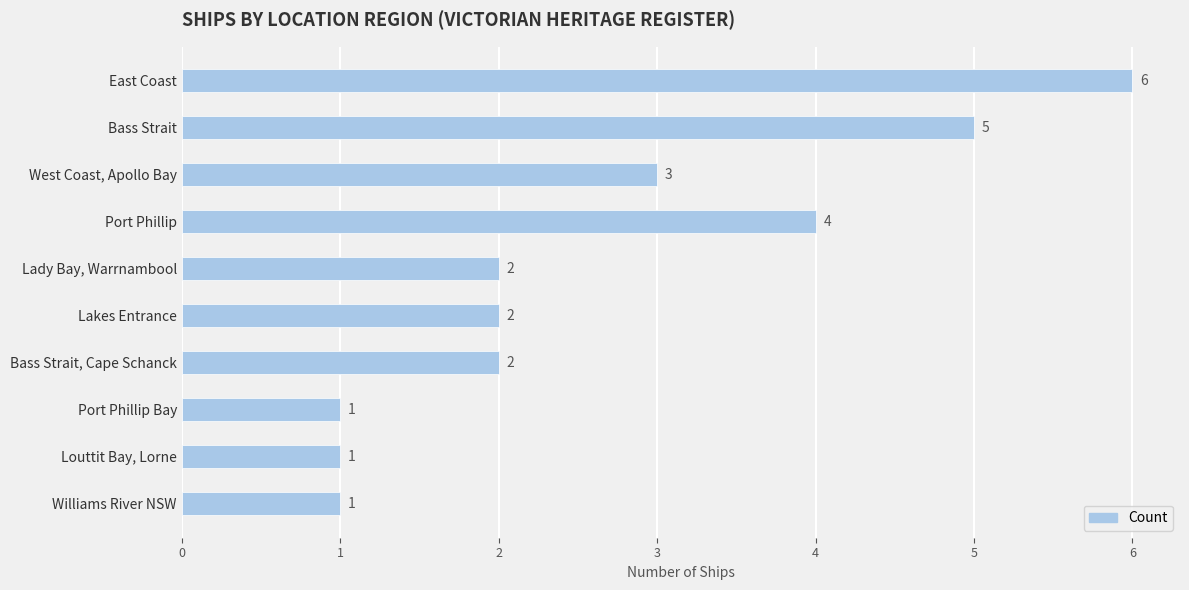

What is the greatest value displayed?

6